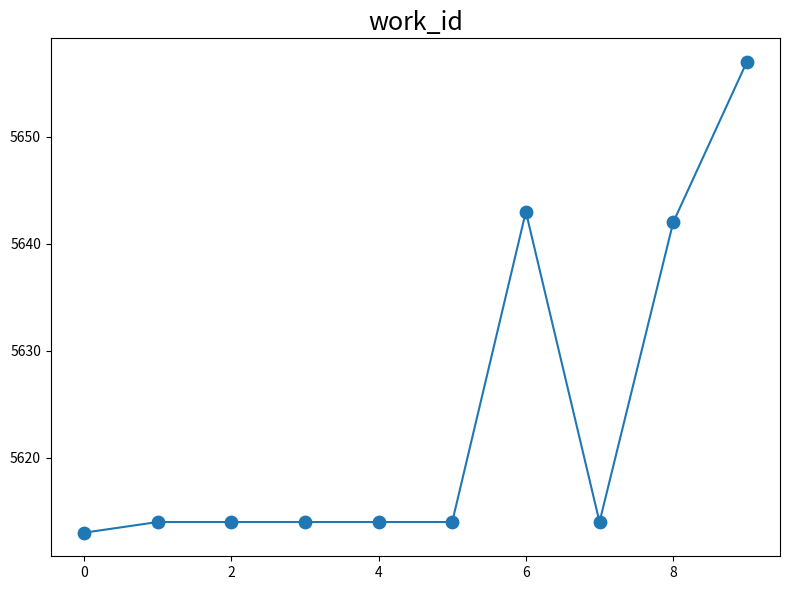

What is the minimum value shown in the chart?

5613